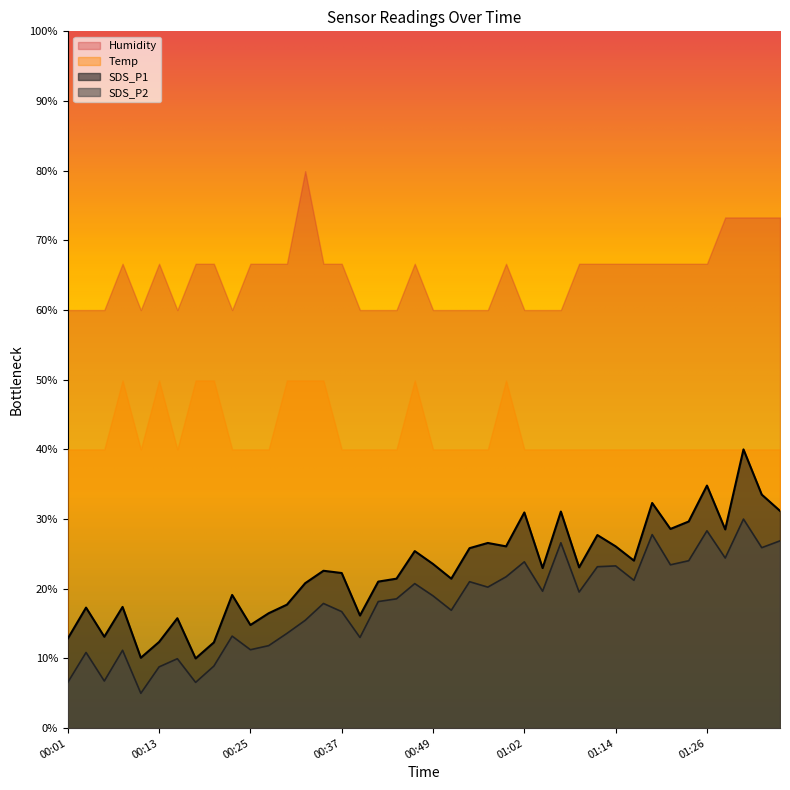

Is it true that SDS_P1 equals 16.2 at 01:02?

False